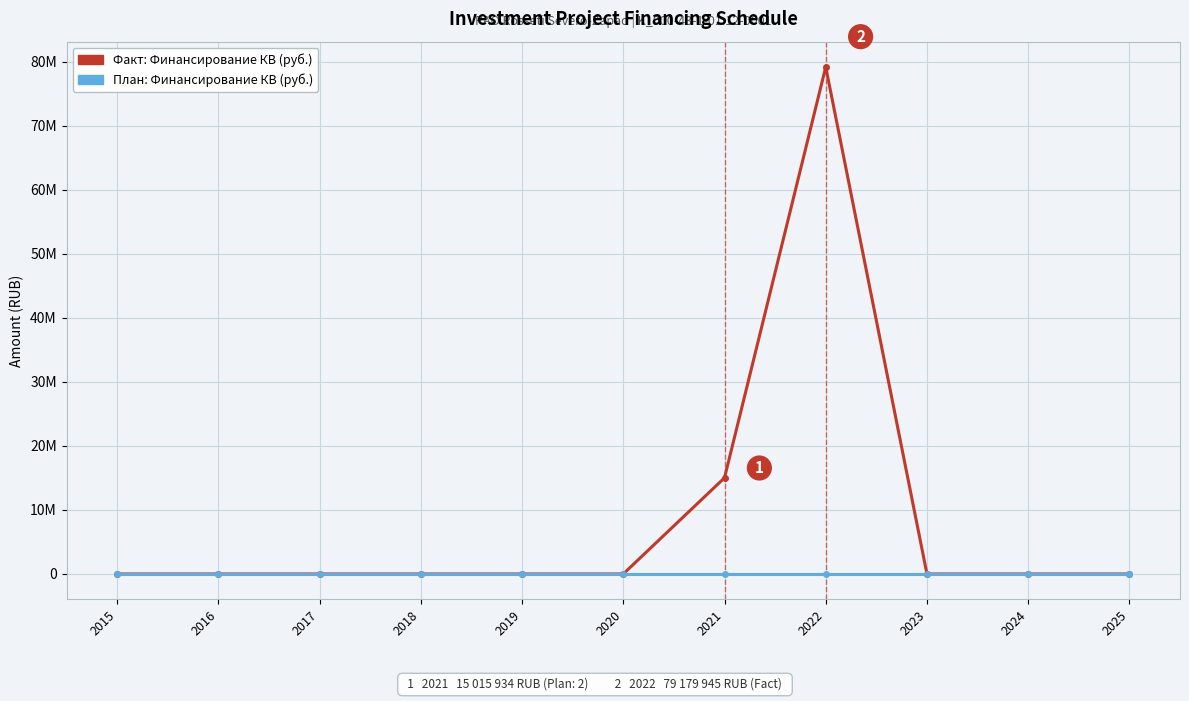

Does the chart have visible grid lines?

Yes